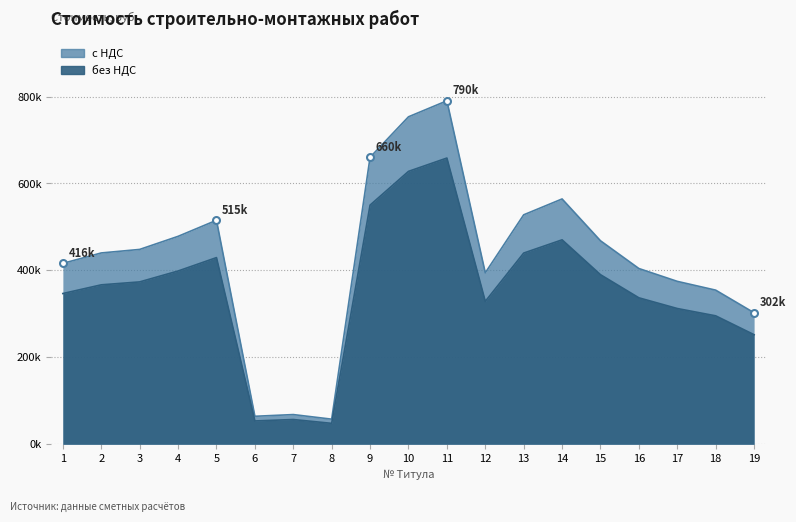

What is the value of the с НДС point at the 3rd from the left?

448249.0